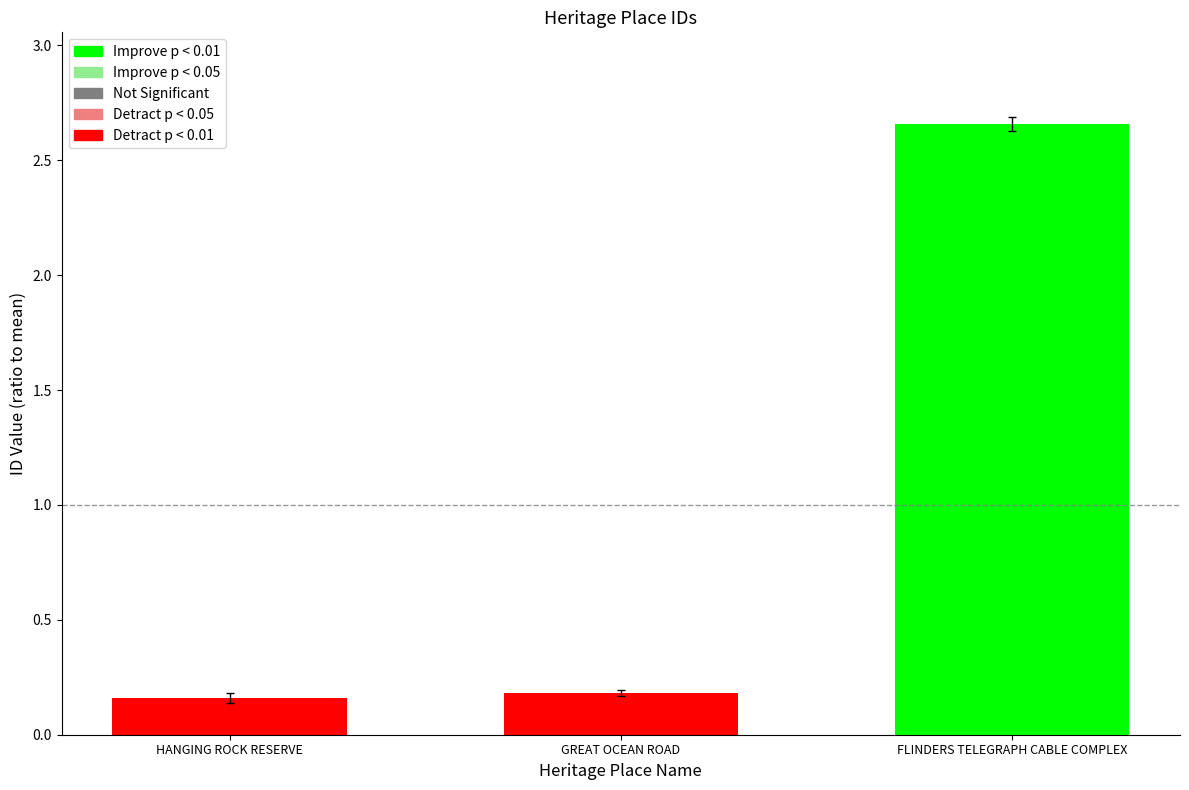

Reading right to left, extract all data points from this chart.

FLINDERS TELEGRAPH CABLE COMPLEX=2.7	GREAT OCEAN ROAD=0.2	HANGING ROCK RESERVE=0.2